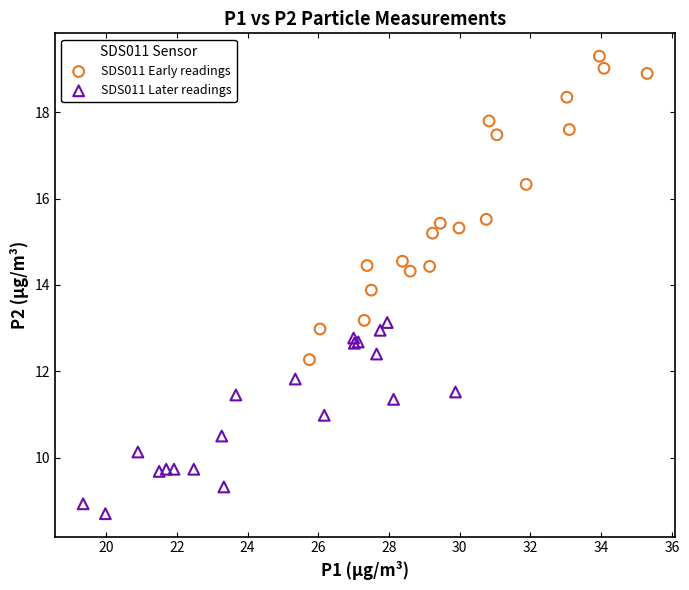

Which series reaches the maximum Y coordinate?

SDS011 Early readings